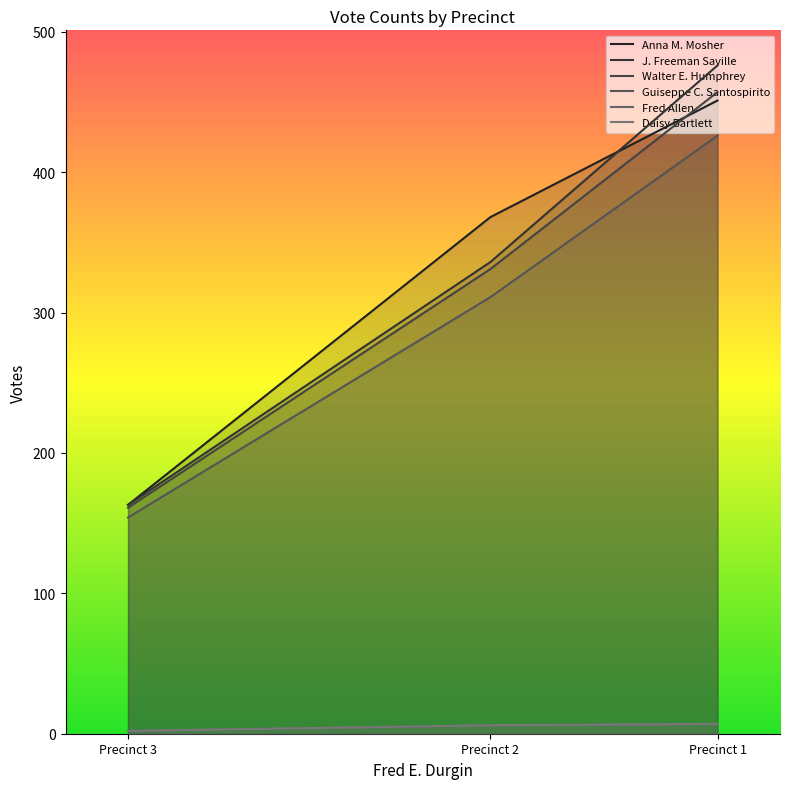

What is the approximate value of Walter E. Humphrey at Precinct 1, to the nearest 5?

455